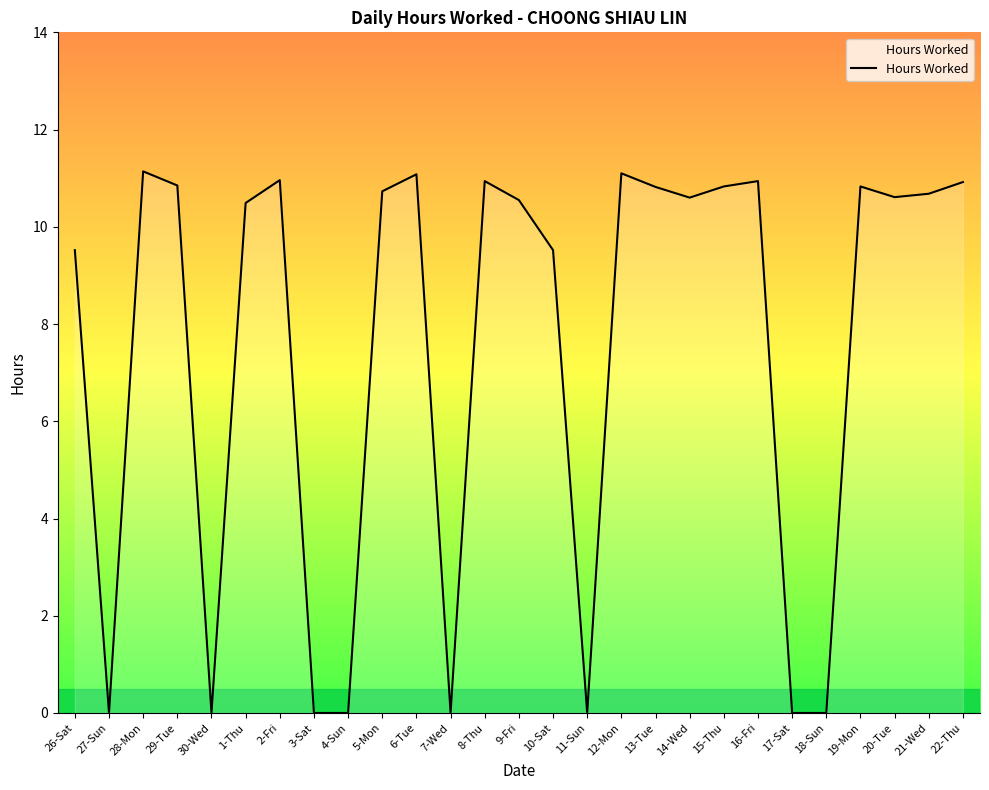

Which has a higher value, 7-Wed or 29-Tue?

29-Tue